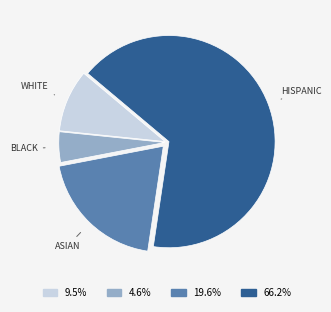

Is the sum of ASIAN and HISPANIC greater than half?

Yes